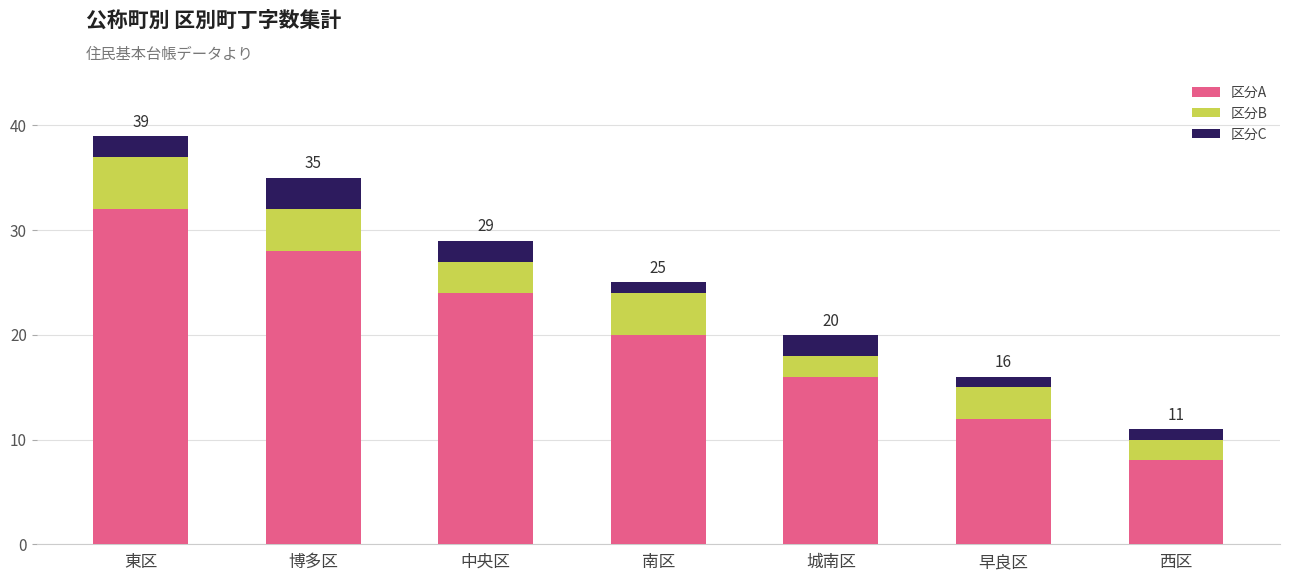

True or false: 区分A has a value of 28 at 博多区.

True